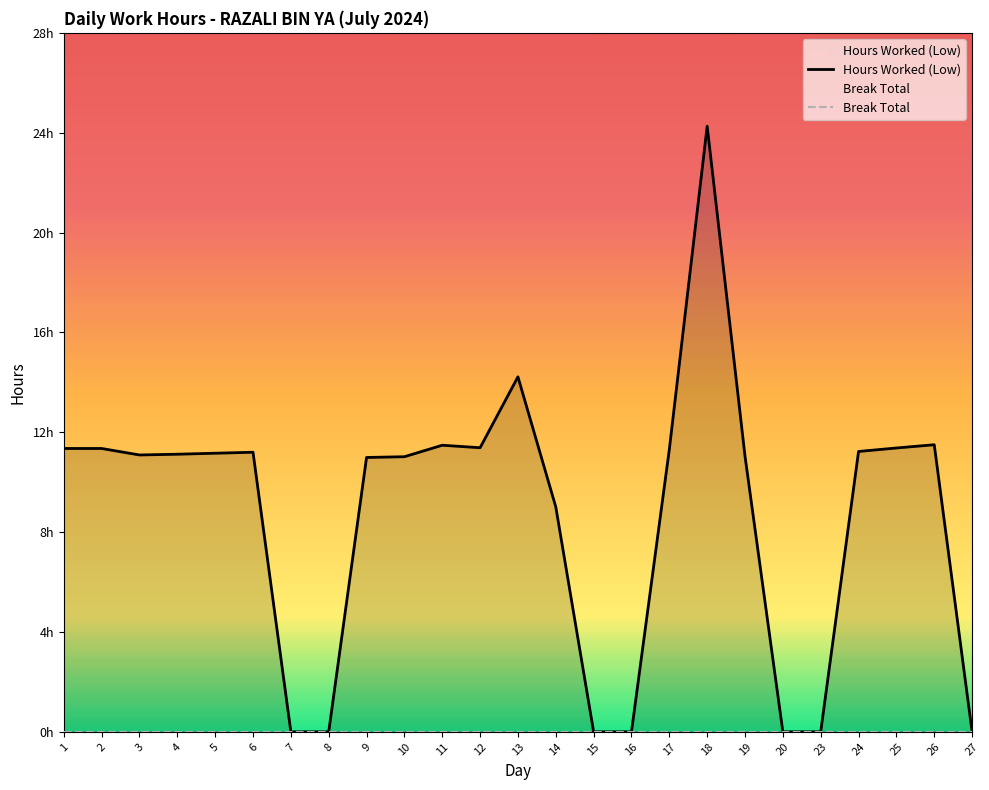

Reading left to right, what are all the values shown in this chart?

Hours Worked (Low): 1=11.3	2=11.3	3=11.1	4=11.1	5=11.2	6=11.2	7=0.0	8=0.0	9=11.0	10=11.0	11=11.5	12=11.4	13=14.2	14=9.0	15=0.0	16=0.0	17=11.3	18=24.3	19=11.0	20=0.0	23=0.0	24=11.2	25=11.4	26=11.5	27=0.0
Break Total: 1=0.0	2=0.0	3=0.0	4=0.0	5=0.0	6=0.0	7=0.0	8=0.0	9=0.0	10=0.0	11=0.0	12=0.0	13=0.0	14=0.0	15=0.0	16=0.0	17=0.0	18=0.0	19=0.0	20=0.0	23=0.0	24=0.0	25=0.0	26=0.0	27=0.0